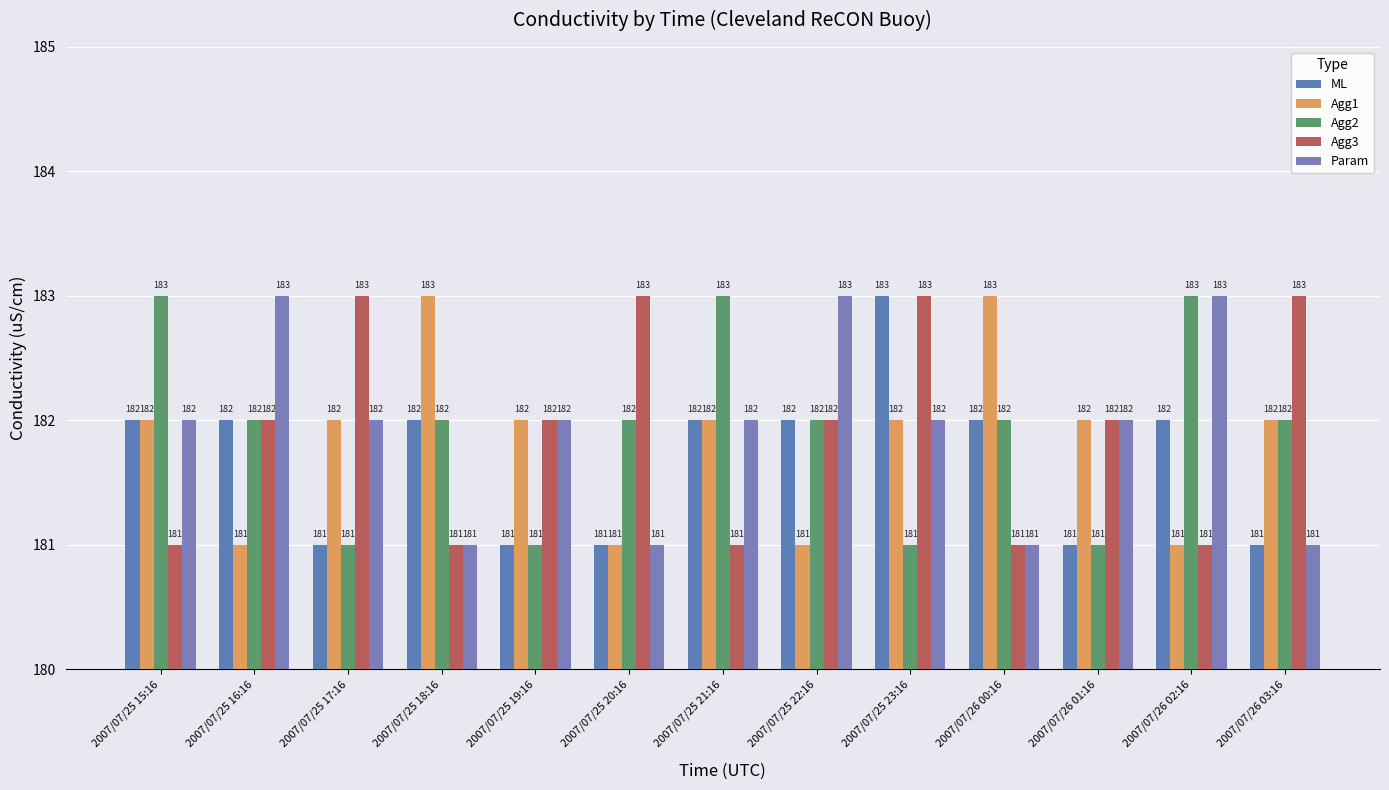

What is the approximate value of ML at 2007/07/25 16:16?

182